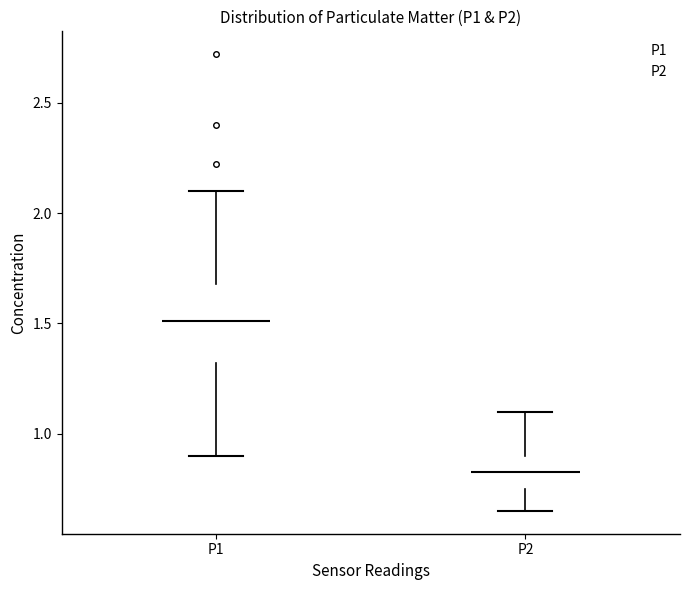

Reading left to right, transcribe this box plot: for each box, give where its median line is, the range the box spans, and where its two whiskers end, as read against the y-axis. The values are not printed on the chart, so give them approximately, as read against the axis.

P1: median 1.50, box 1.30 to 1.70, whiskers 0.90 to 2.10
P2: median 0.85, box 0.75 to 0.90, whiskers 0.65 to 1.10